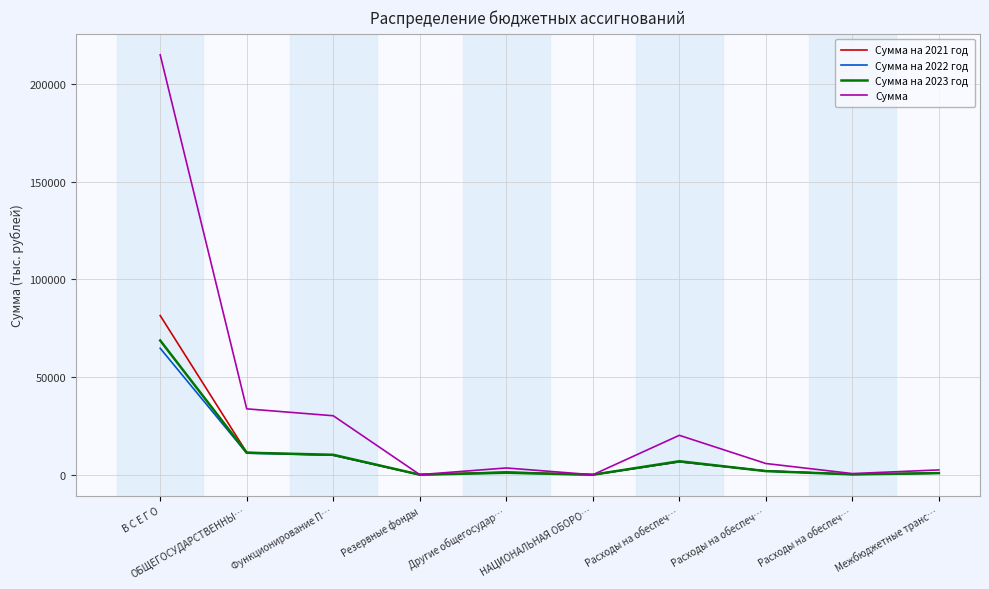

Does the chart have visible grid lines?

Yes